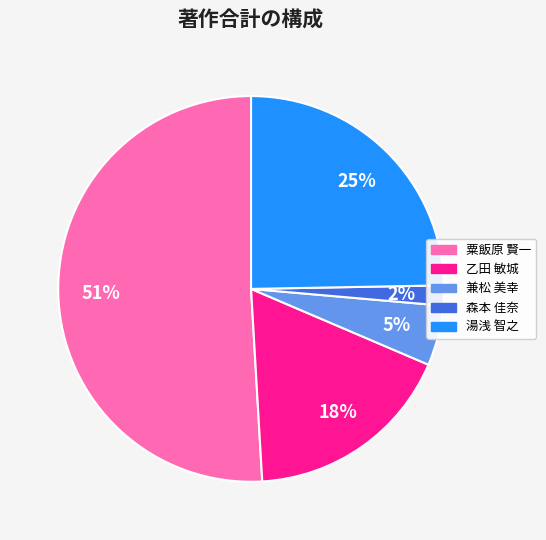

What is the ratio of the value at 乙田 敏城 to the value at 湯浅 智之?

0.7